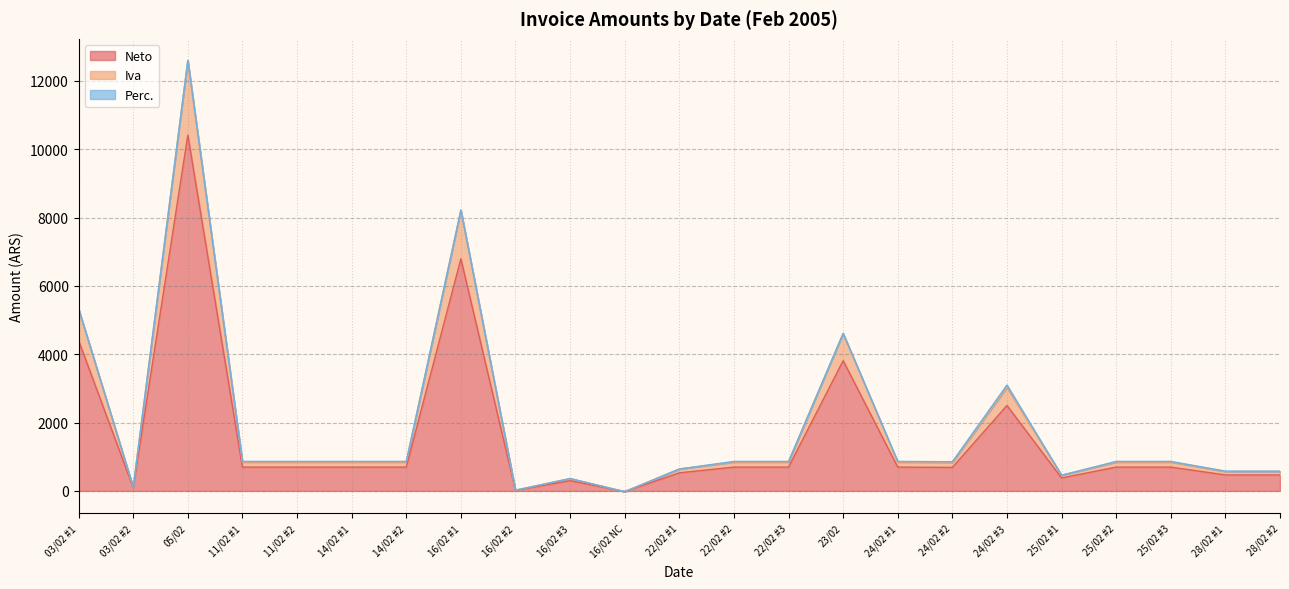

At which label does Neto reach its minimum?

16/02 NC